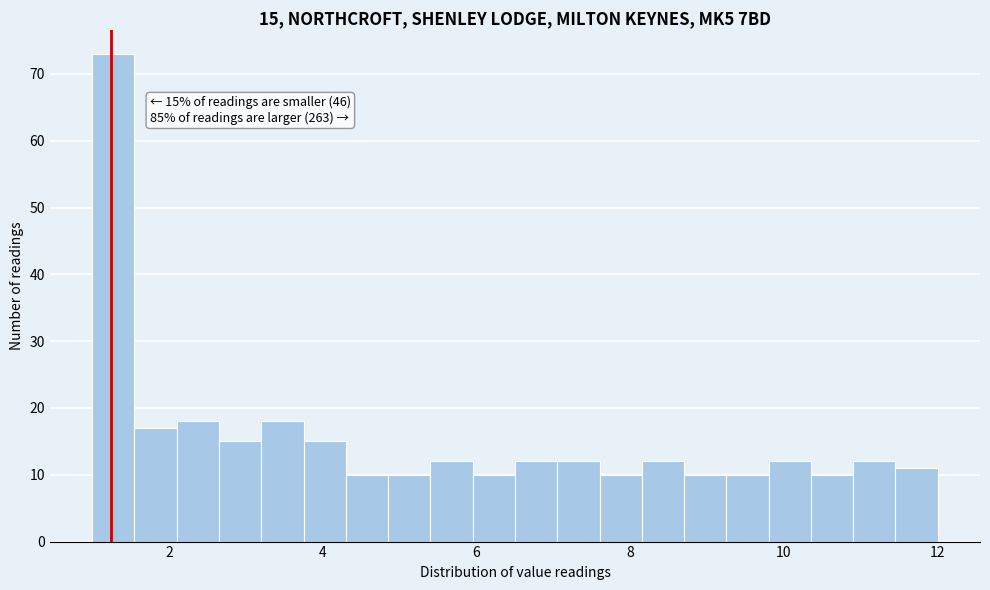

Around what value on the x-axis is the tallest bar? Give the approximate position of its centre, as read against the axis.

1.2